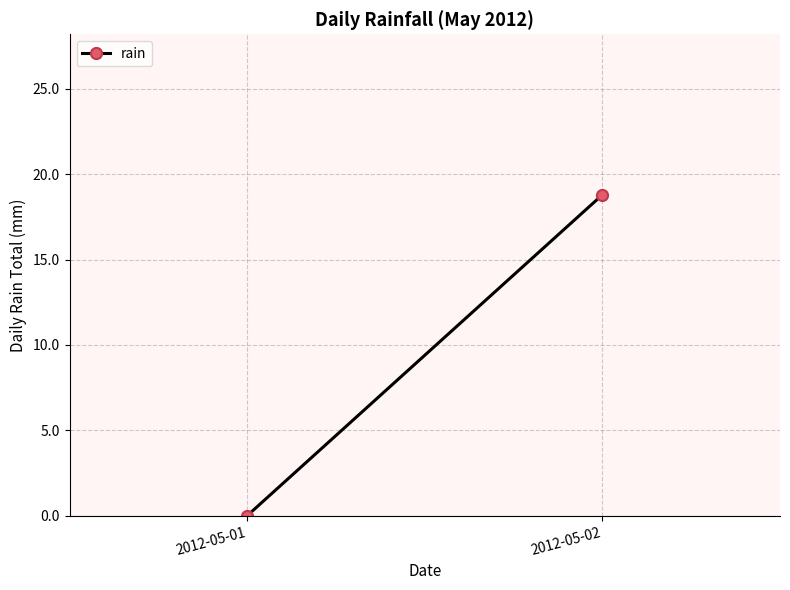

At which category does the chart reach its minimum across all series?

2012-05-01